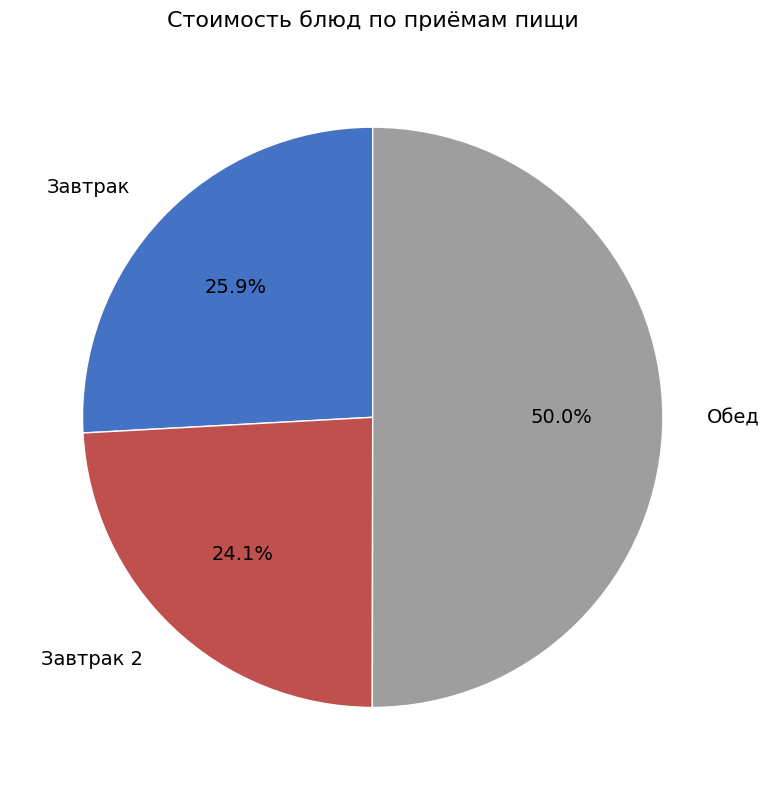

What is the ratio of the value at Обед to the value at Завтрак?

1.9